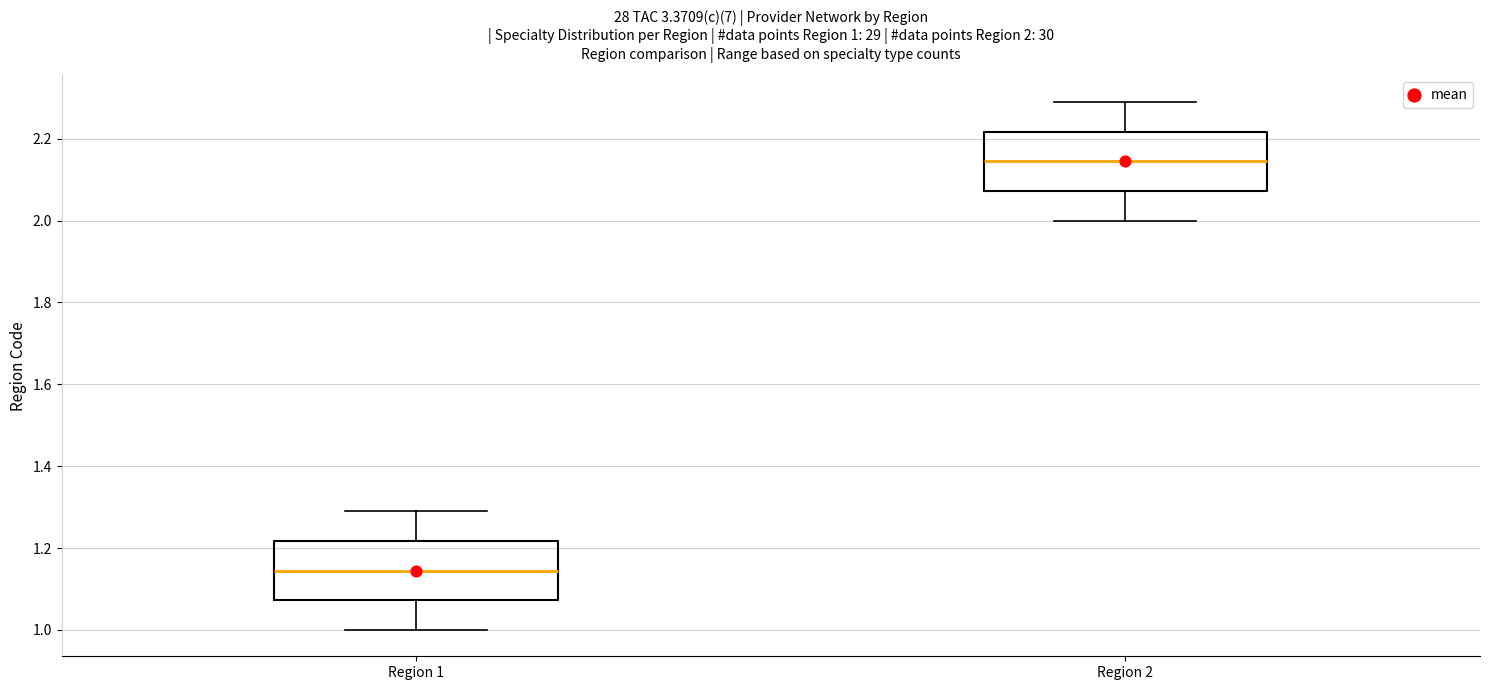

Which box has the lowest median line?

Region 1